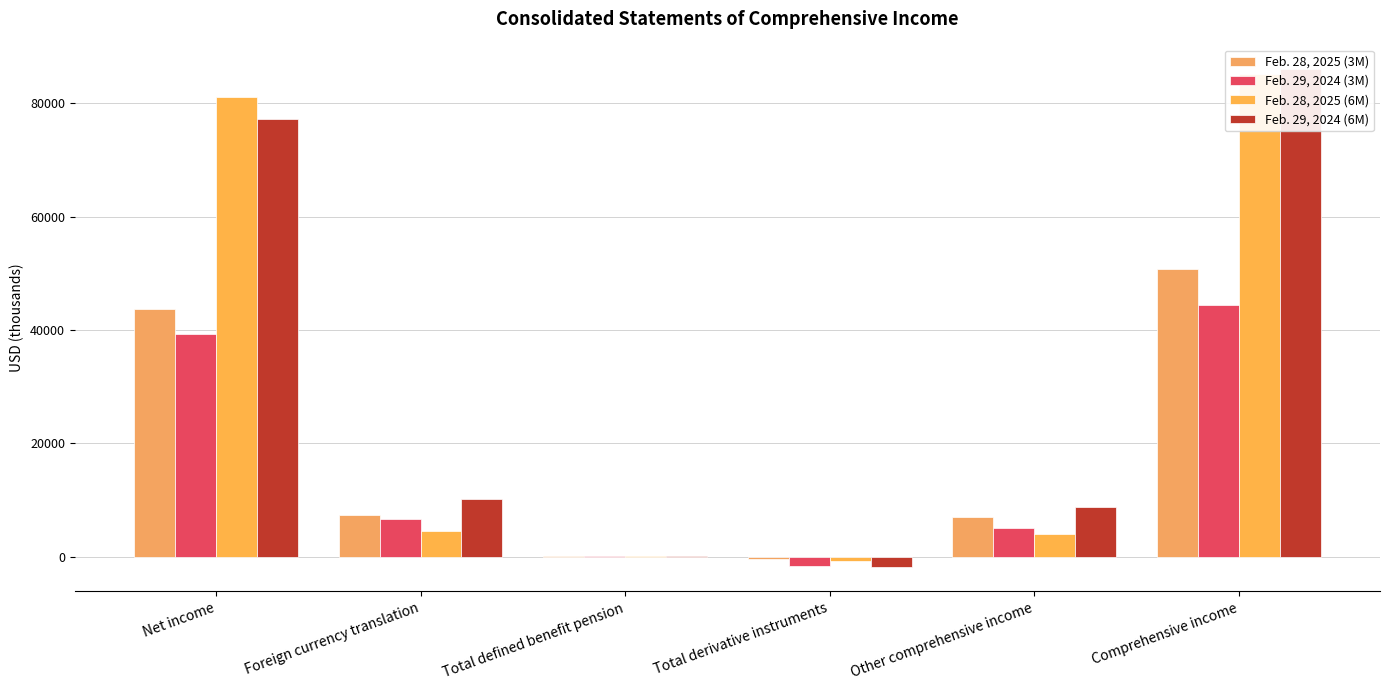

Read the Feb. 29, 2024 (6M) value at Comprehensive income.

86021